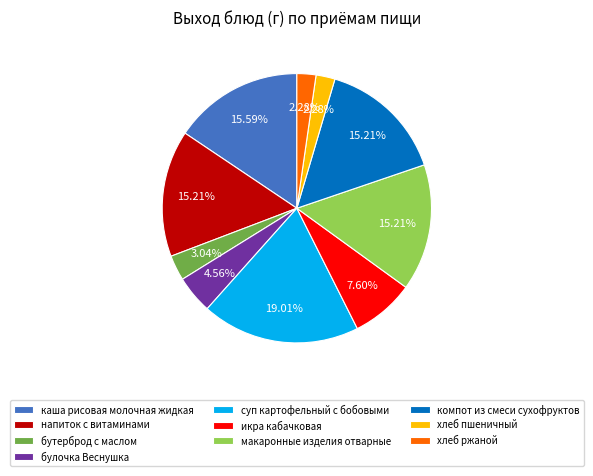

To the nearest percent, what is the difference between the largest and smallest slice percentages?

17%